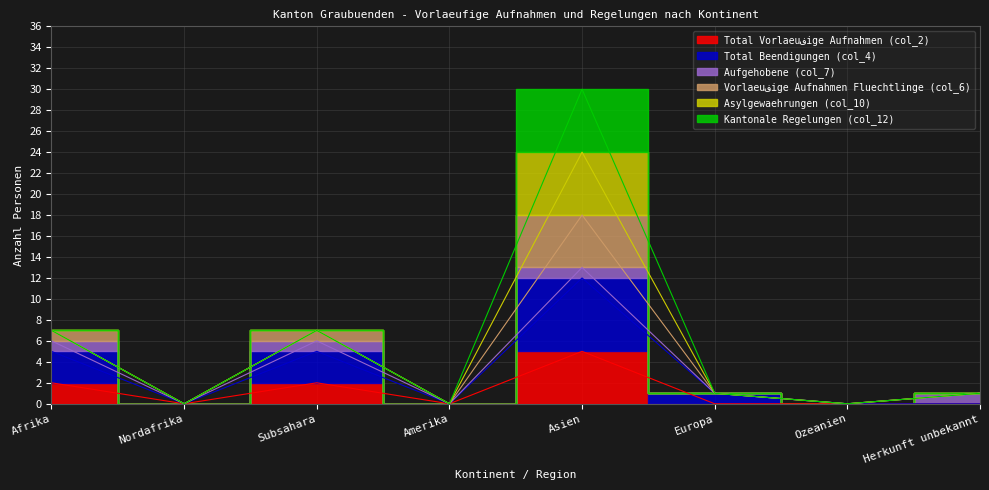

Where is the first local maximum for Total Vorlaeuفige Aufnahmen (col_2)?

Subsahara